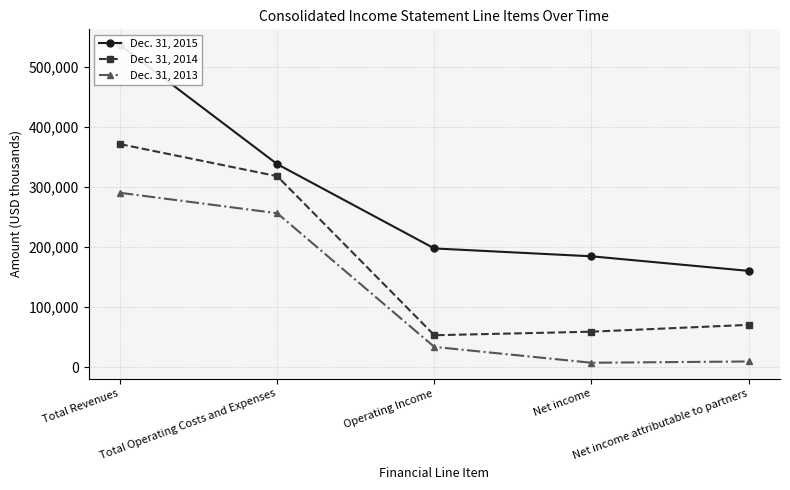

How many data points in Dec. 31, 2014 are above 70681?

2